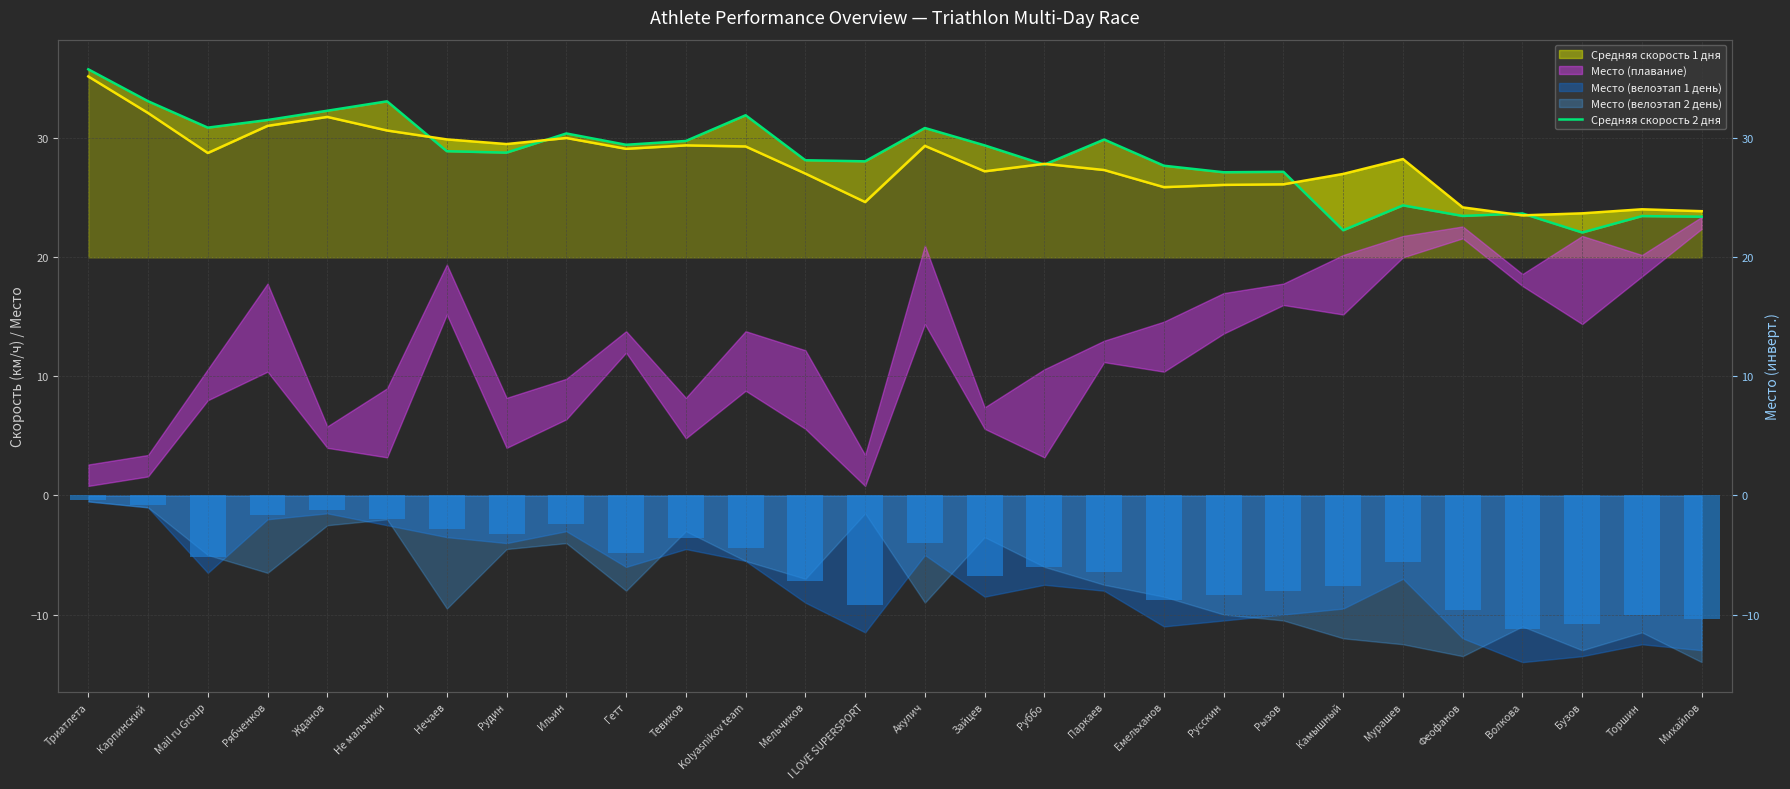

Reading left to right, list all the values displayed in this chart.

35.8	33.1	30.9	31.5	32.3	33.1	28.9	28.8	30.4	29.5	29.8	31.9	28.2	28.1	30.9	29.4	27.8	29.9	27.7	27.1	27.2	22.3	24.4	23.5	23.7	22.1	23.5	23.4